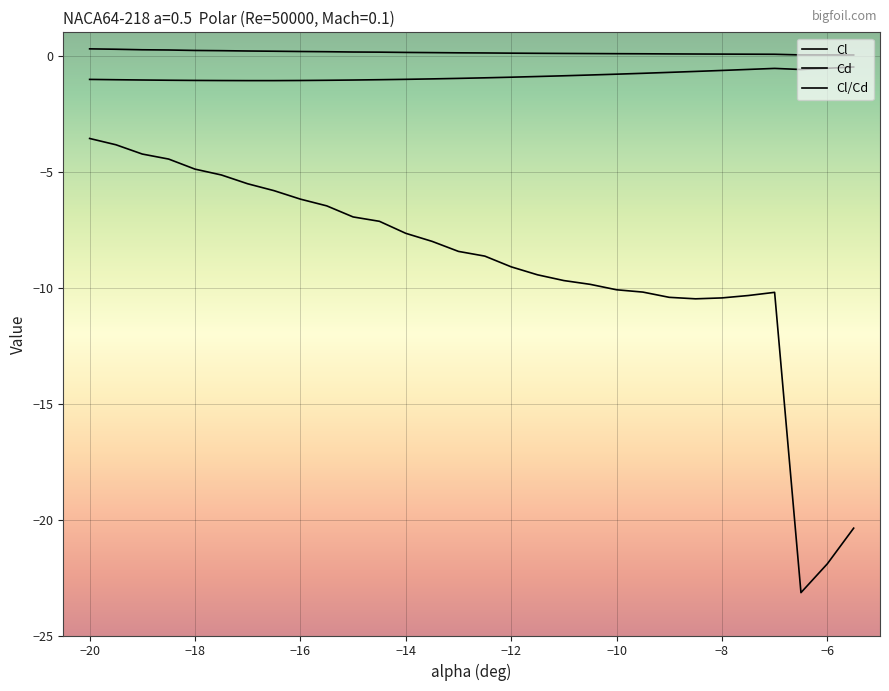

Which series has the largest total across all categories?

Cd